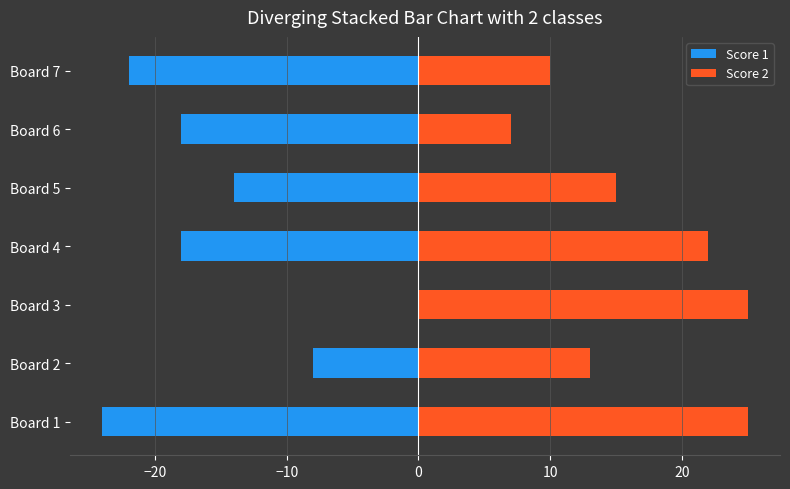

What is the minimum value shown in the chart?

-24